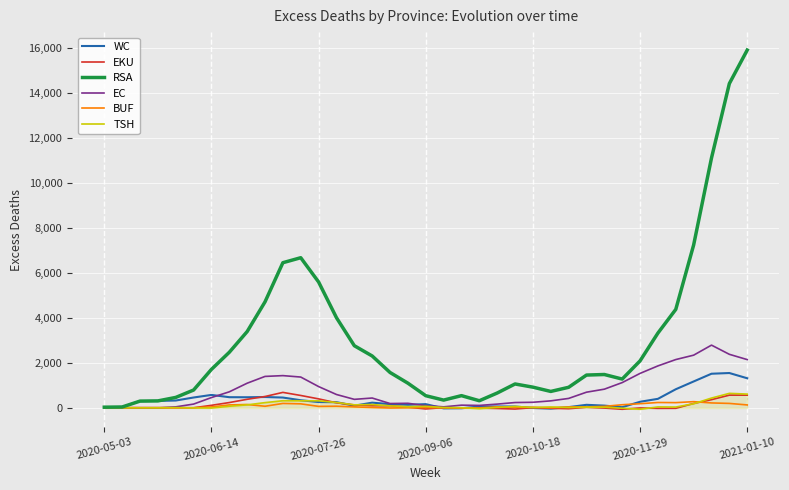

What are all the series names shown in the legend?

WC, EKU, RSA, EC, BUF, TSH